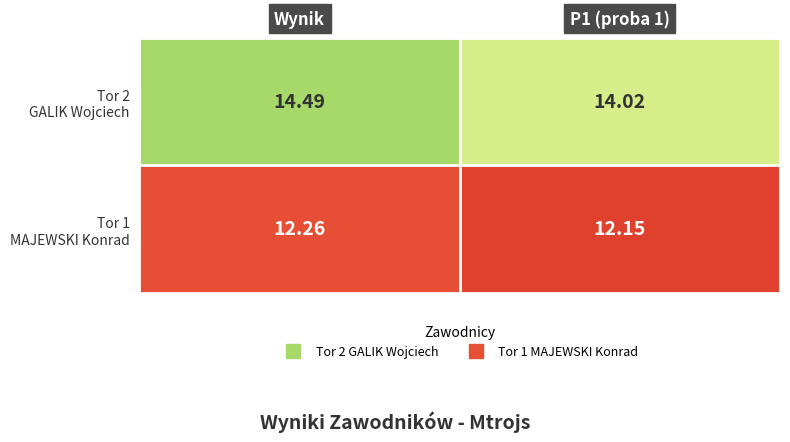

At which category is the sum across all series the highest?

Wynik